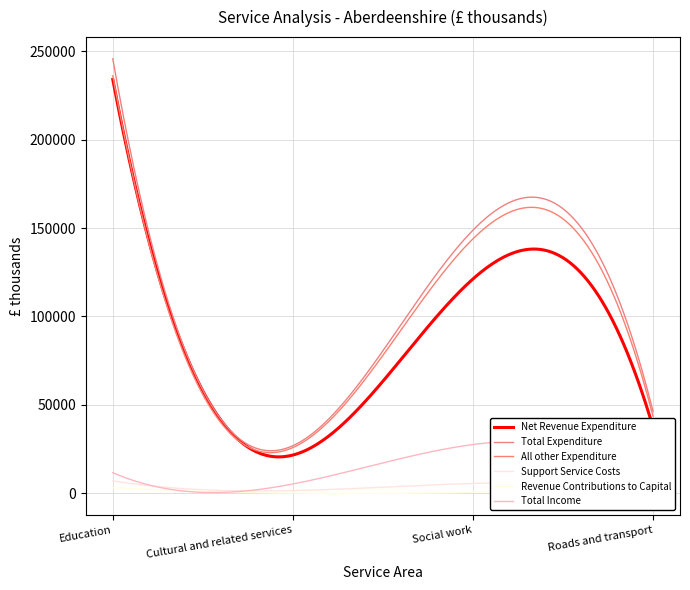

At which label does Total Income reach its peak?

Social work